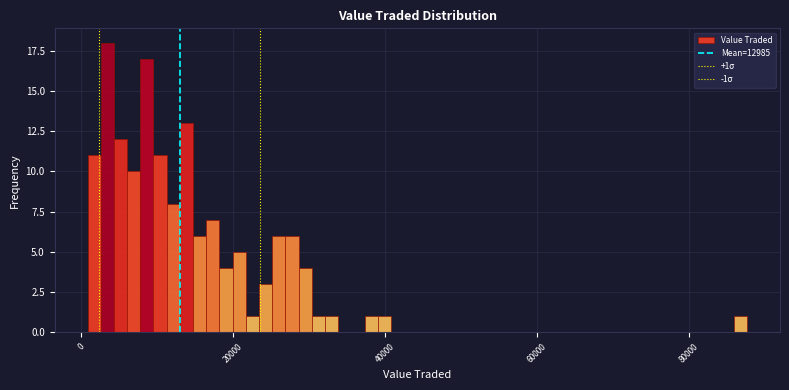

Around what value on the x-axis is the tallest bar? Give the approximate position of its centre, as read against the axis.

4000